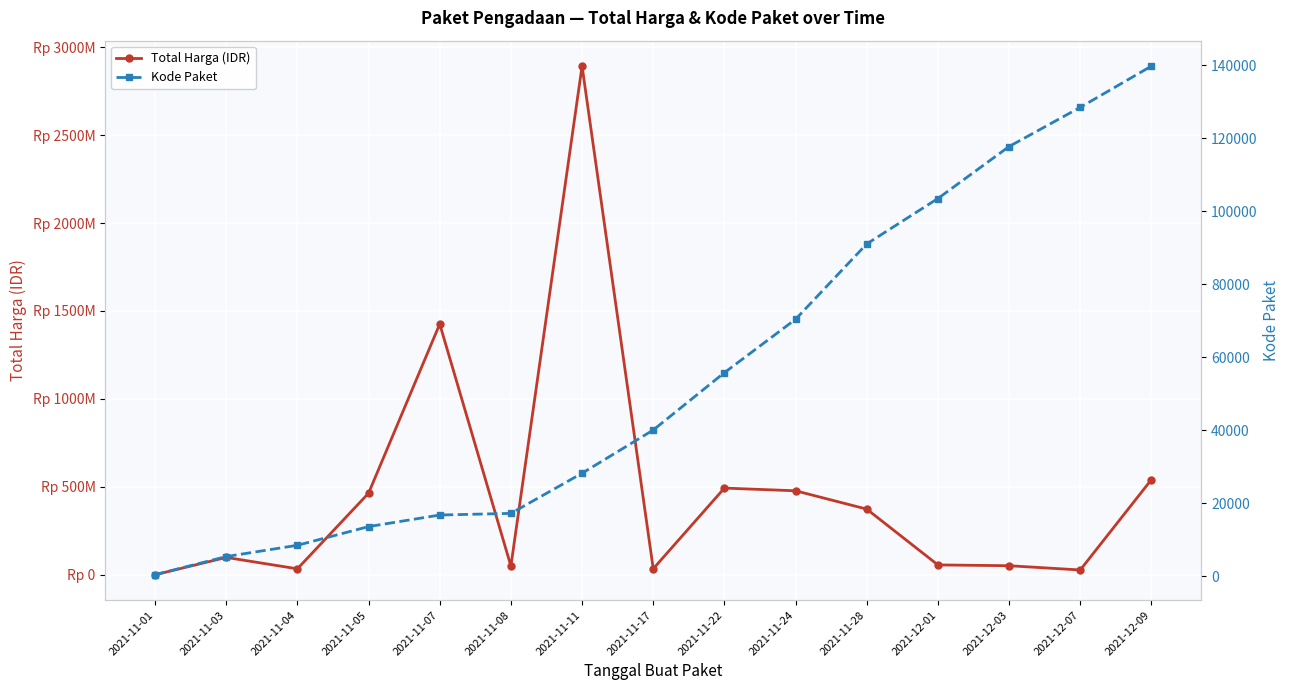

At how many categories does at least one series exceed 1632927924?

1